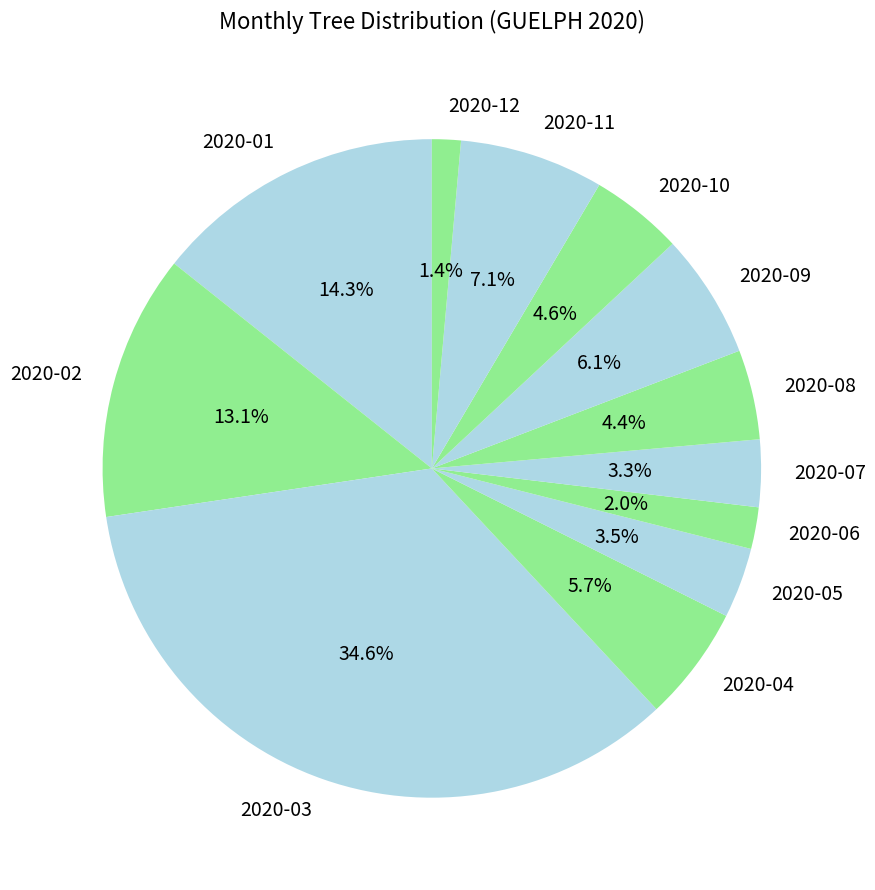

What is the ratio of the value at 2020-07 to the value at 2020-03?

0.1